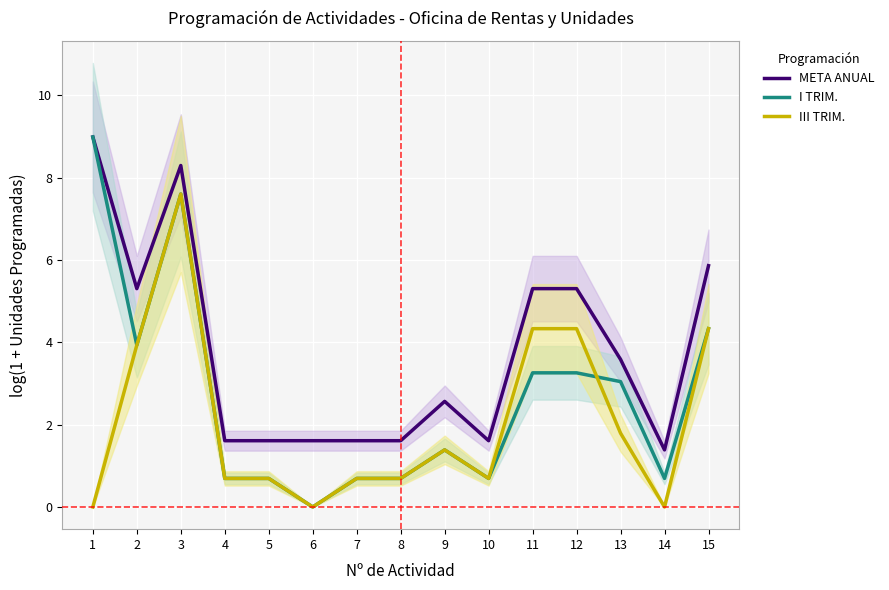

True or false: I TRIM. has more than 0 points higher than both neighbors.

True